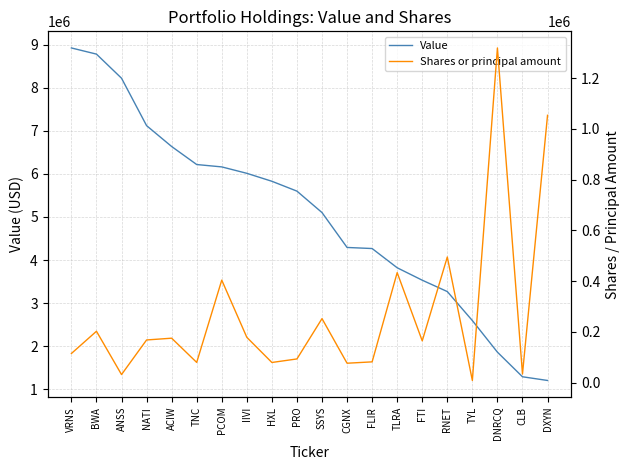

What is the greatest value displayed?

8928000